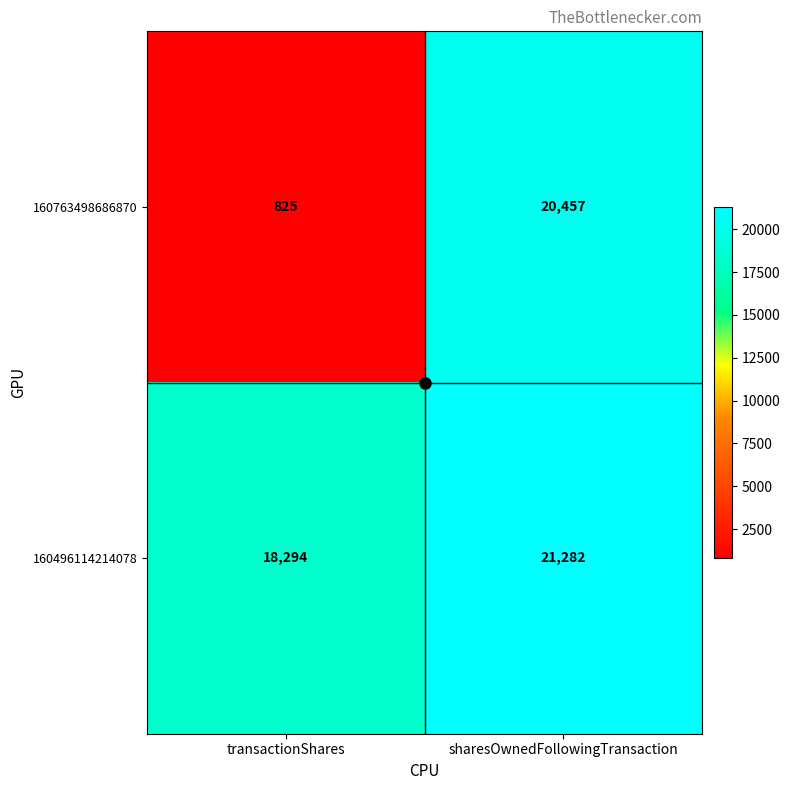

What is the average value of the 160763498686870 series?

10641